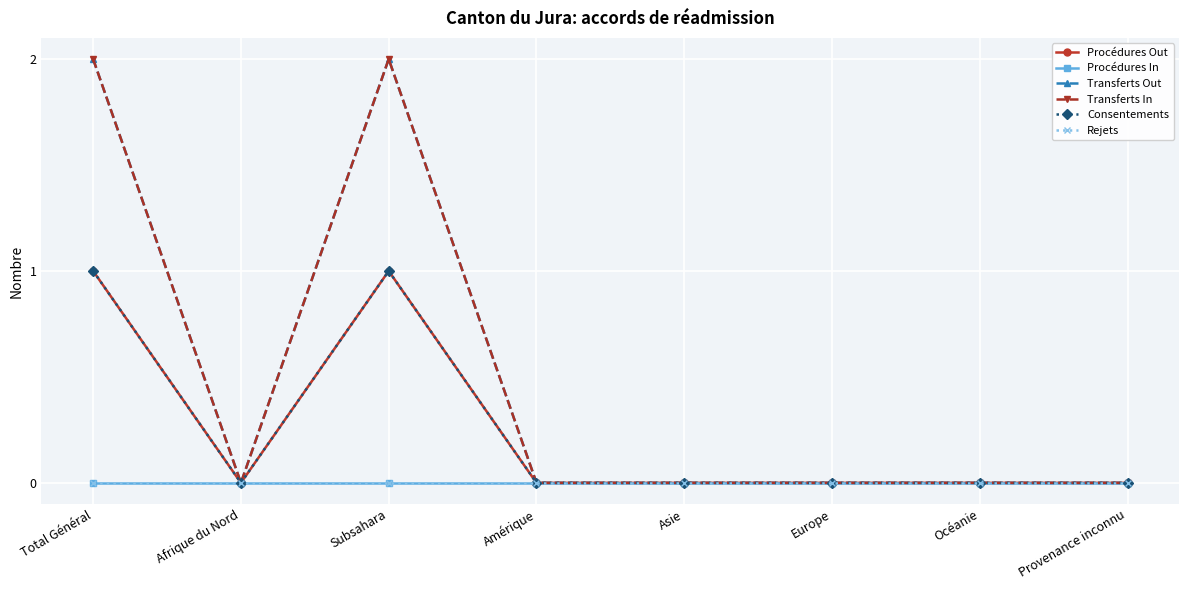

Rank the series at Provenance inconnu from lowest to highest value.

Procédures Out, Procédures In, Transferts Out, Transferts In, Consentements, Rejets